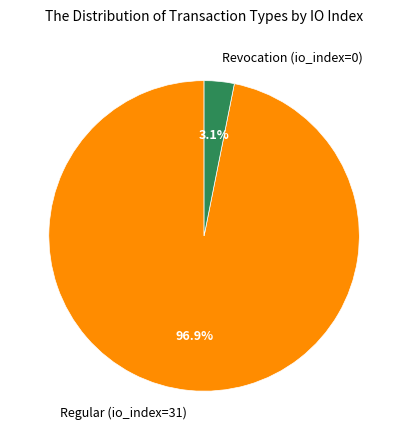

How many segments does this pie chart have?

2